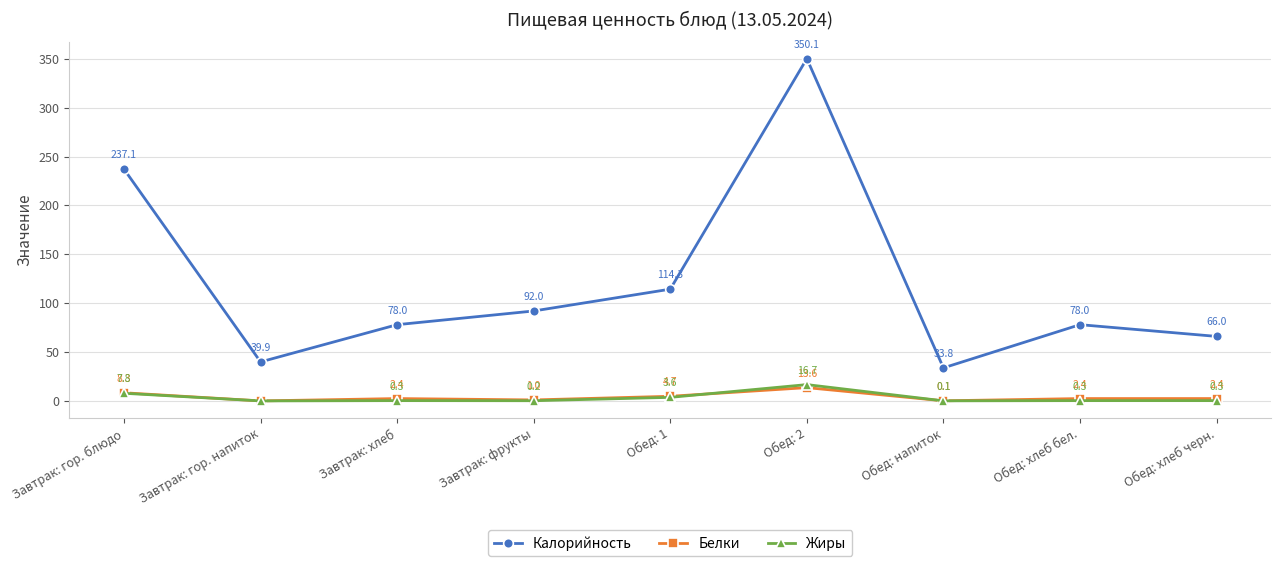

How many lines are shown in the chart?

3